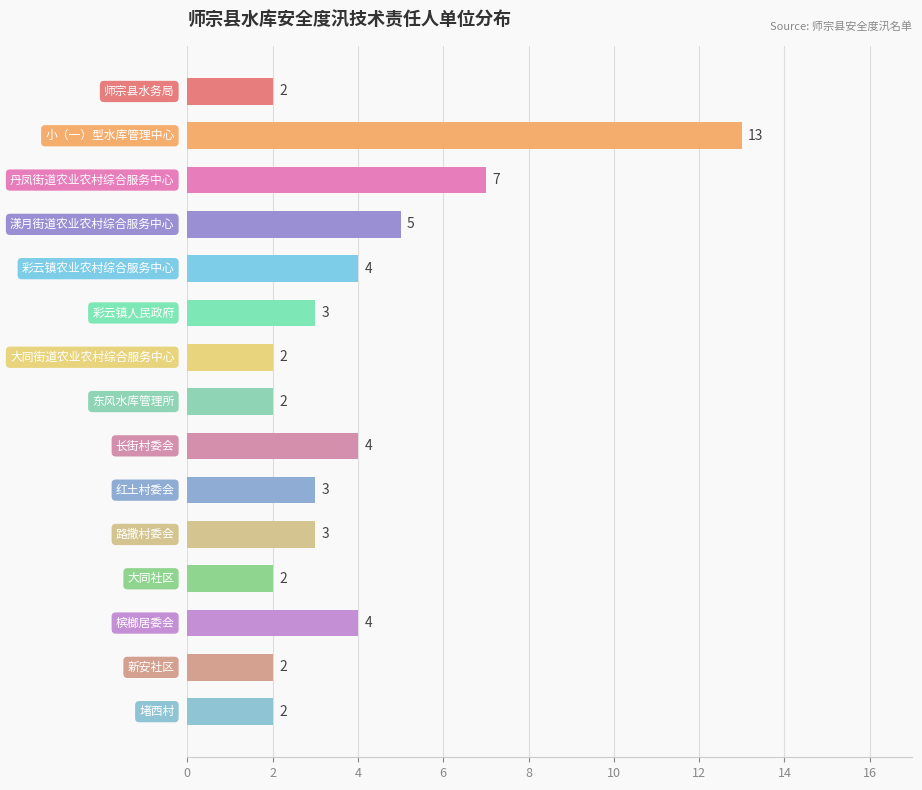

What is the sum of all values?

58